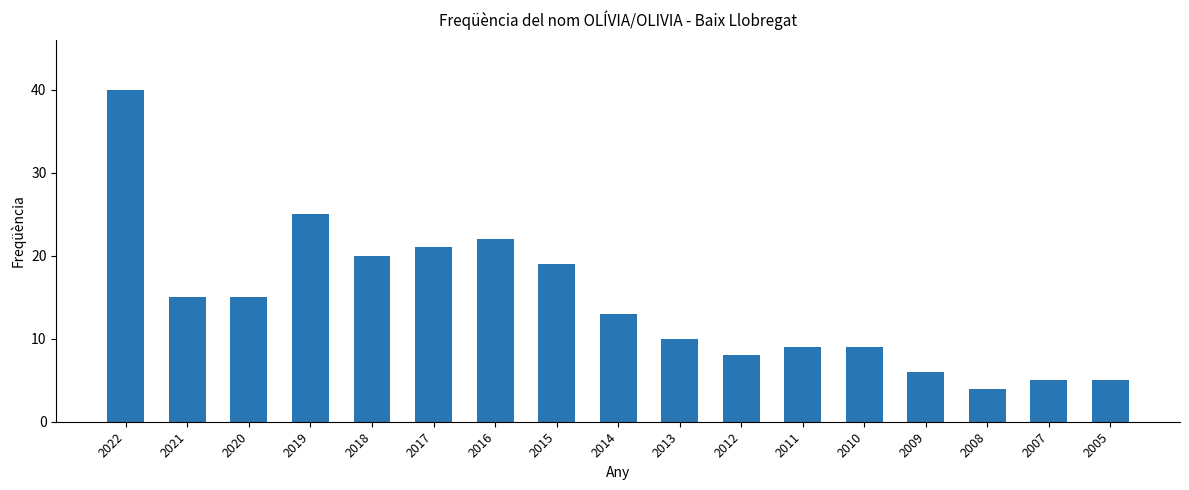

How many bars are there in total?

17